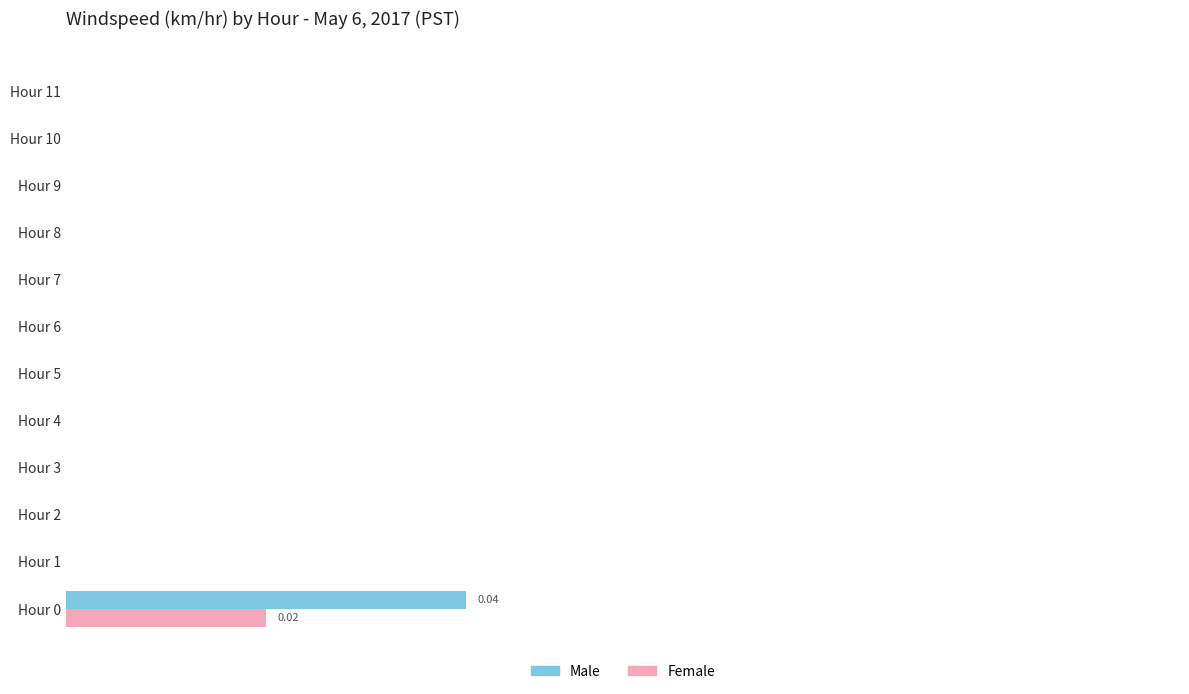

What are all the series names shown in the legend?

Male, Female